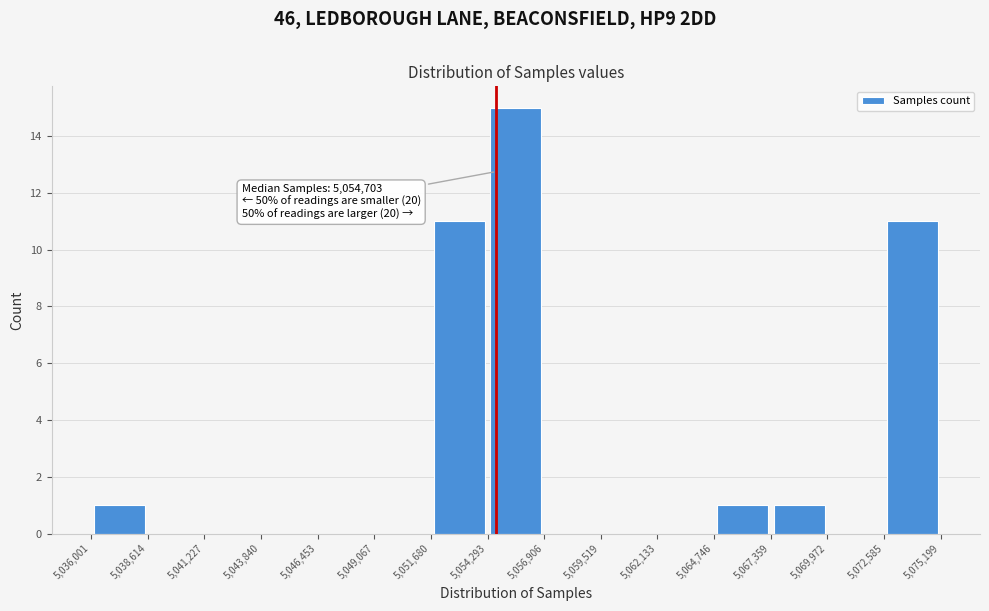

Which range on the x-axis has the tallest bar?

5,054,293 to 5,056,906